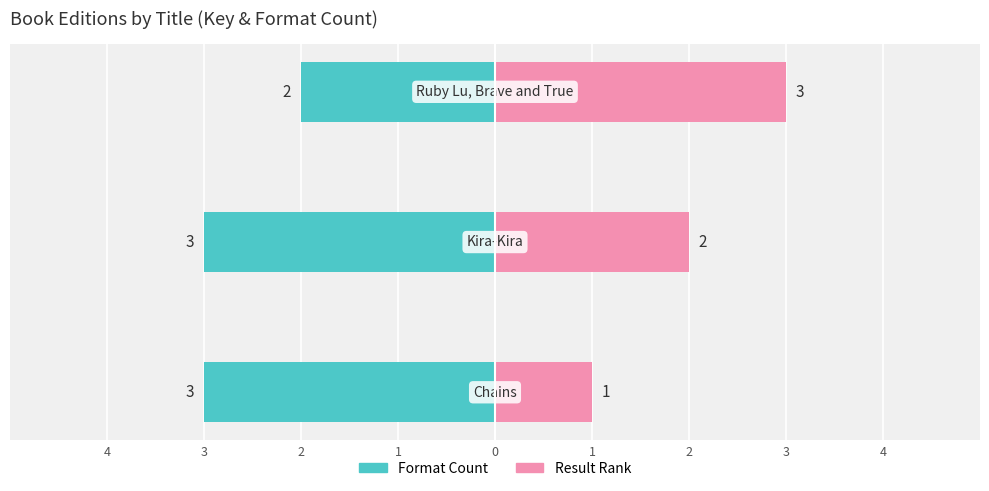

How many distinct data groups are displayed?

2